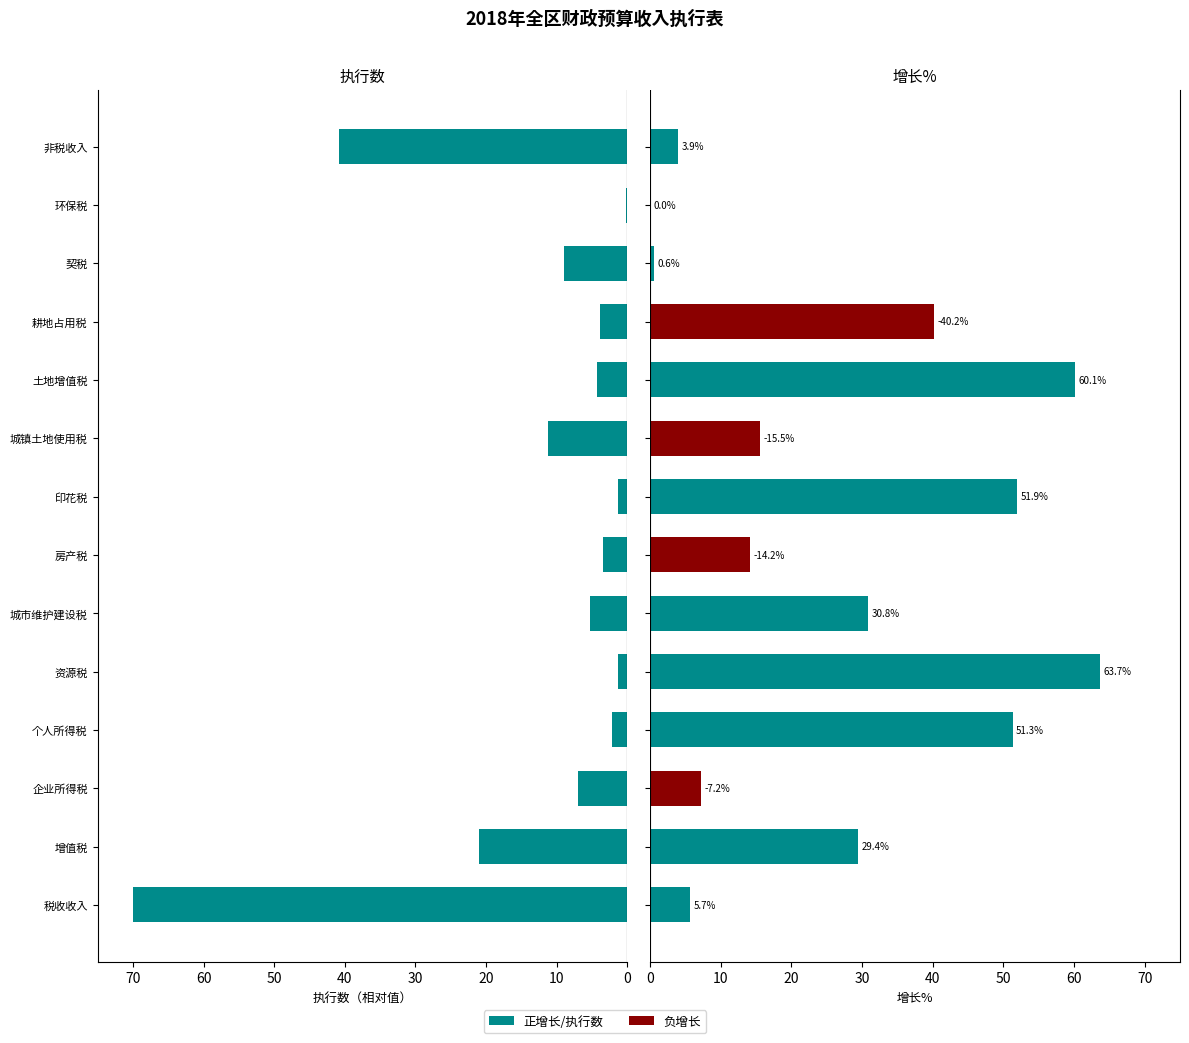

Which series has the largest total across all categories?

增长%